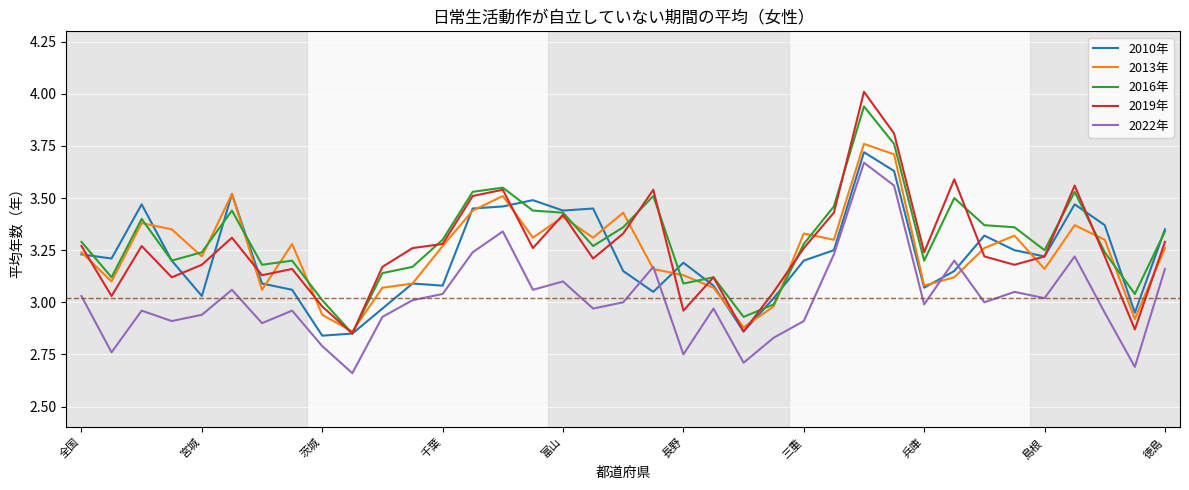

What is the sum of all 2019年 values?

120.7